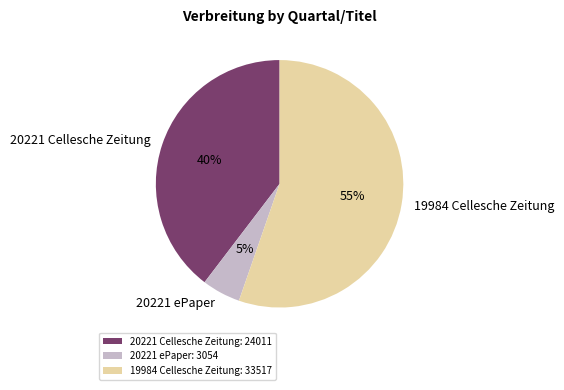

To the nearest percent, what is the combined percentage of 20221 Cellesche Zeitung and 20221 ePaper?

45%